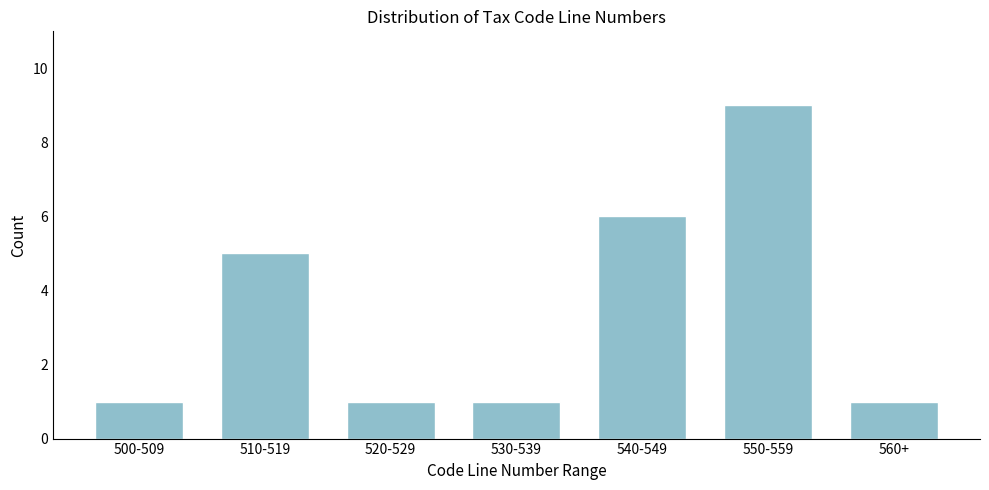

Reading right to left, what are all the values shown in this chart?

560+=1	550-559=9	540-549=6	530-539=1	520-529=1	510-519=5	500-509=1